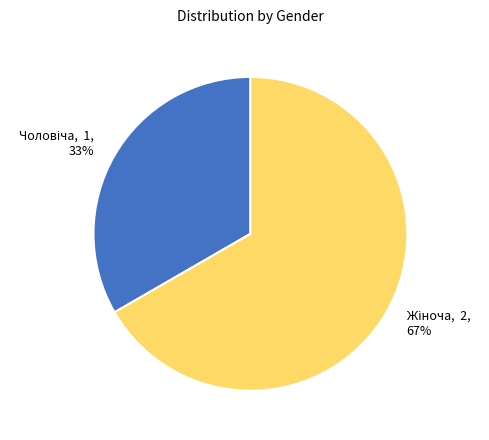

To the nearest percent, what is the average slice percentage?

50%